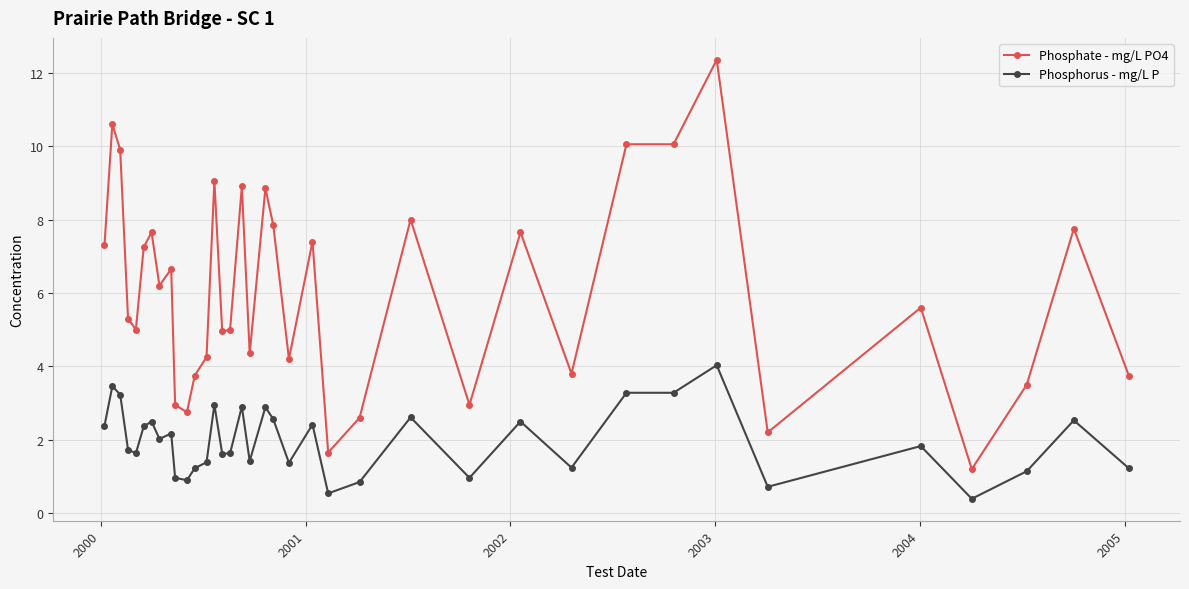

What is the value of the Phosphorus - mg/L P point at the 14th from the left?

3.0